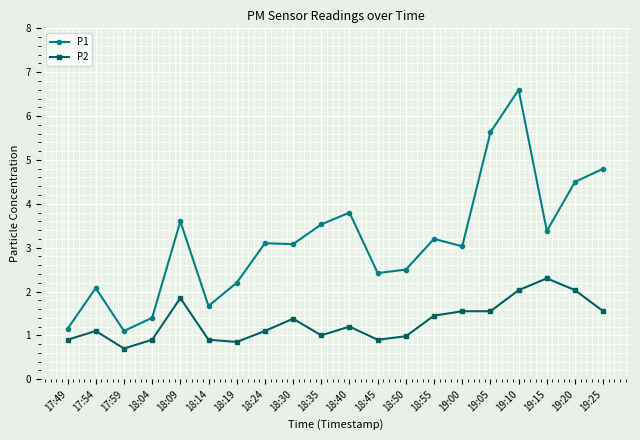

Where is the first local minimum for P1?

17:59